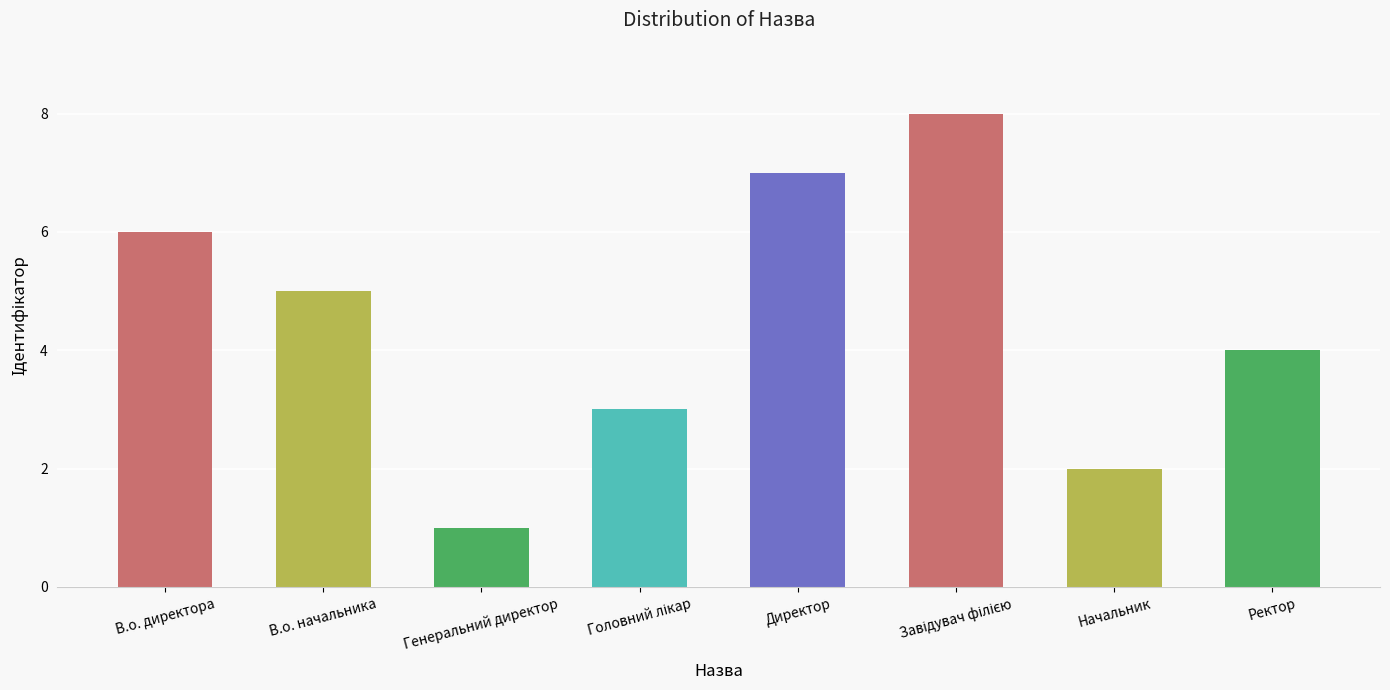

Approximately how many times larger is the value at В.о. начальника compared to Директор?

0.7